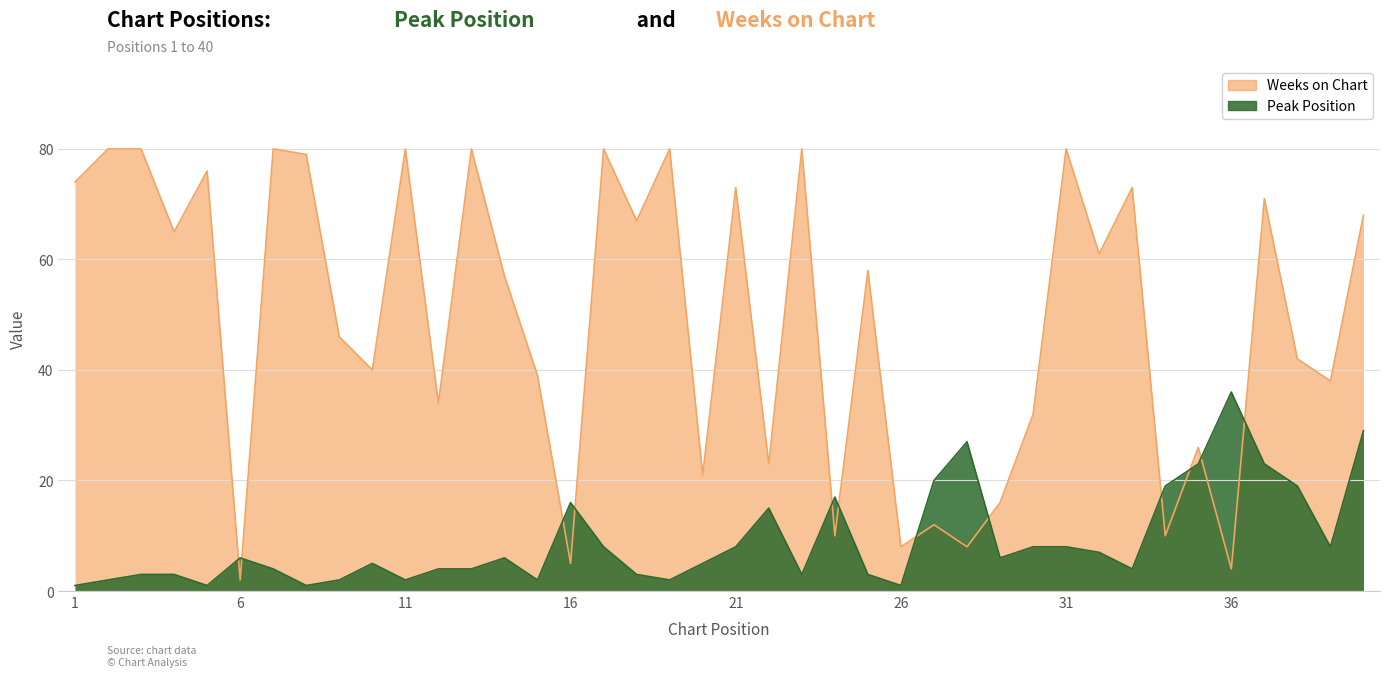

Is it true that Peak Position equals 1 at 8?

False